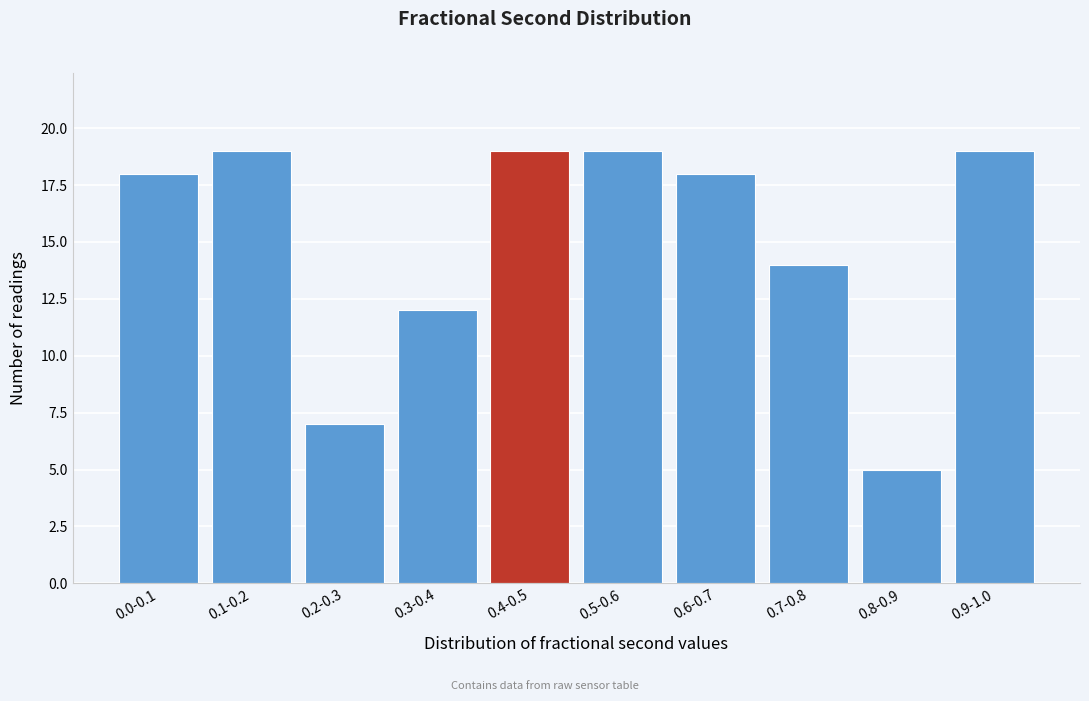

Reading left to right, list all the values displayed in this chart.

0.0-0.1=18	0.1-0.2=19	0.2-0.3=7	0.3-0.4=12	0.4-0.5=19	0.5-0.6=19	0.6-0.7=18	0.7-0.8=14	0.8-0.9=5	0.9-1.0=19